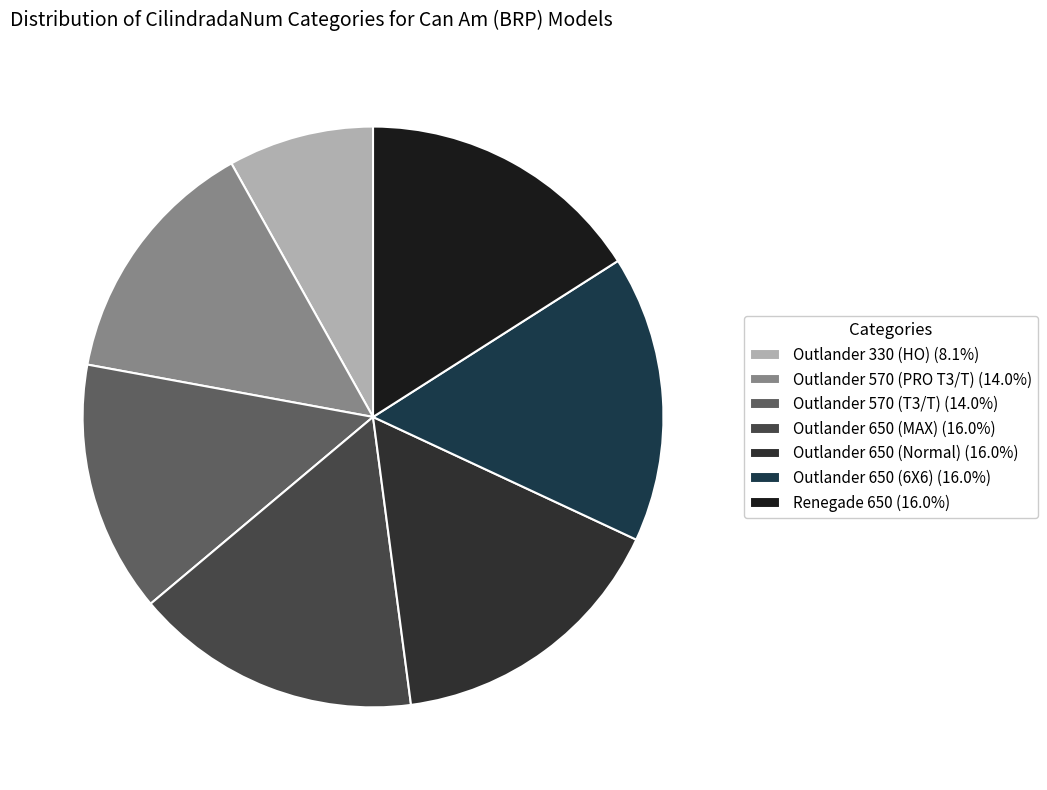

Is the sum of Outlander 330 (HO) and Outlander 650 (MAX) greater than half?

No